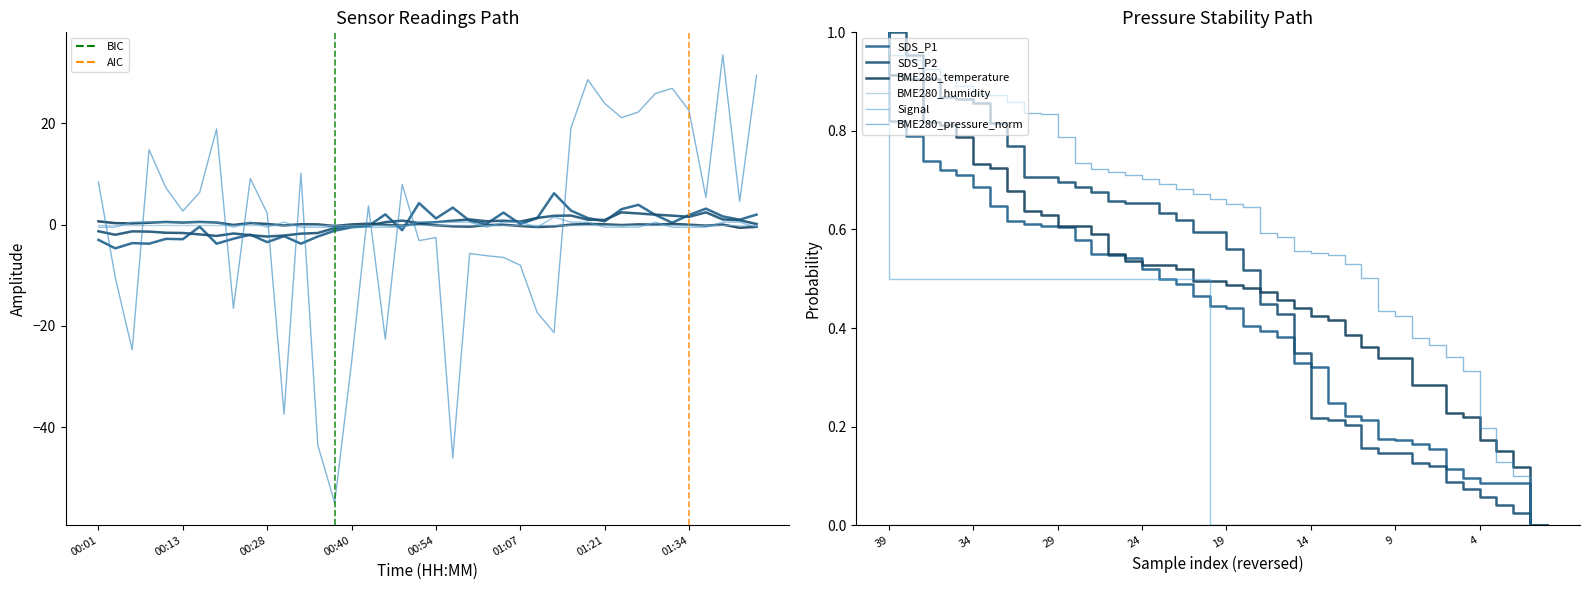

At which category does BME280_temperature reach its first local valley?

00:06